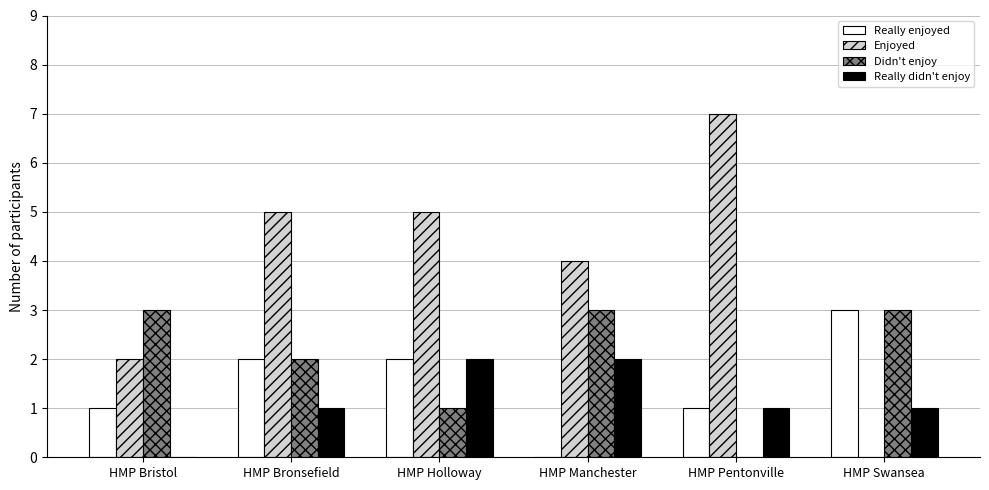

What is the approximate value of Enjoyed at HMP Pentonville?

7